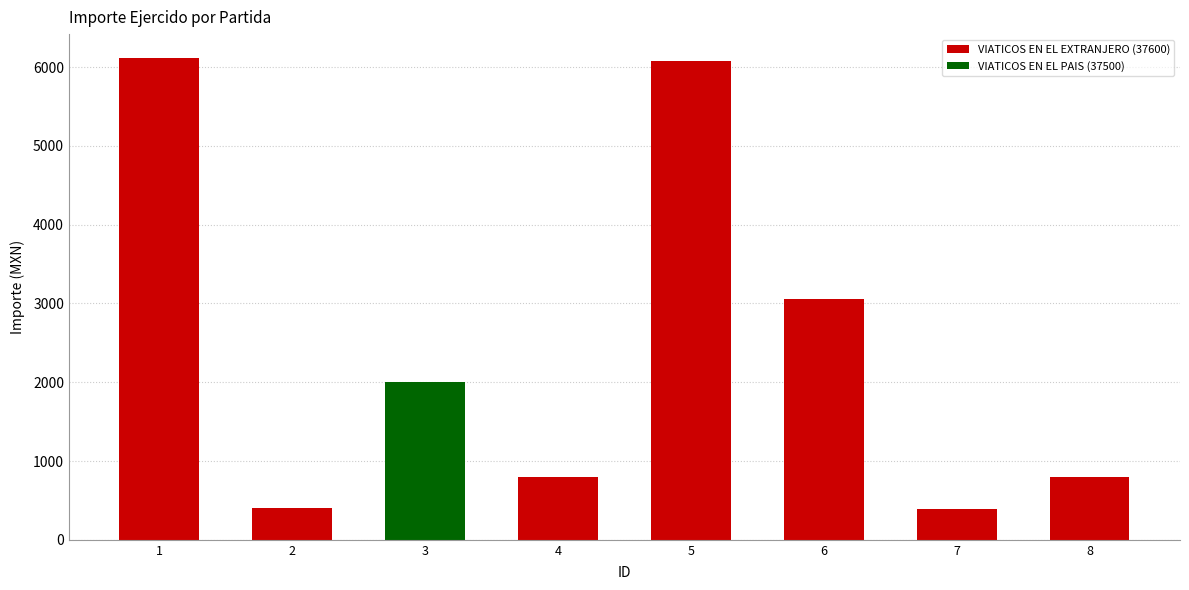

True or false: the data shows 800.0 at 4.

True